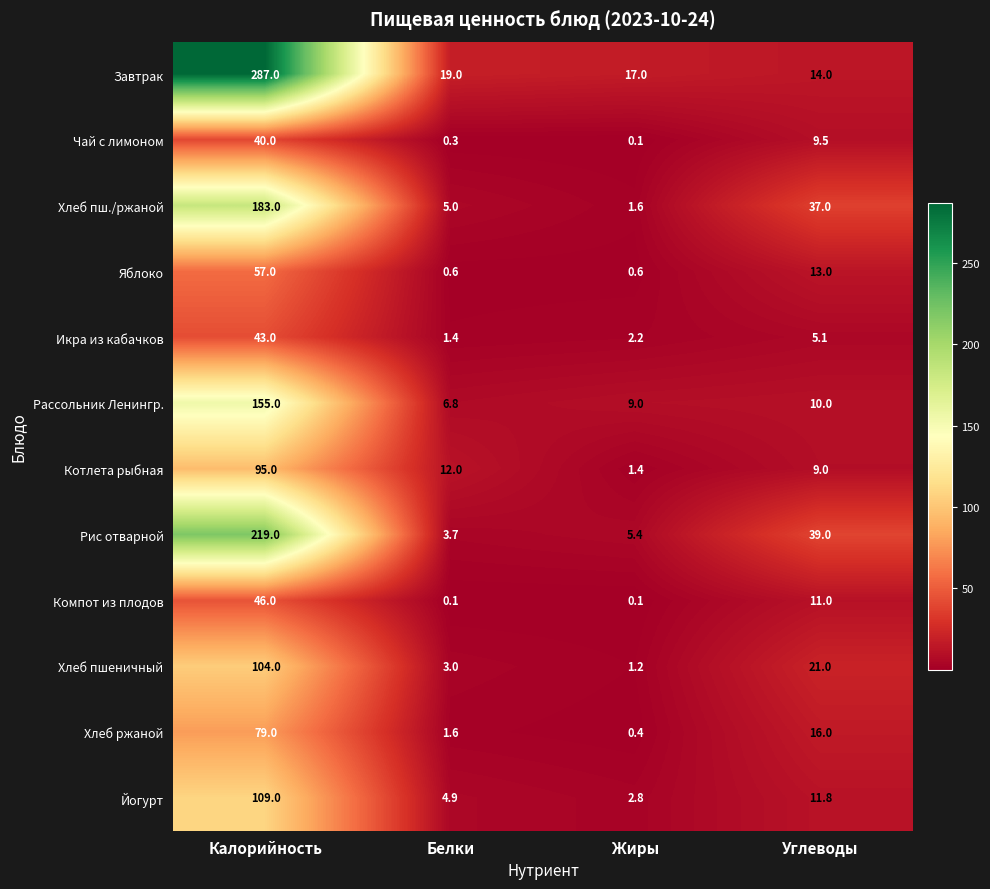

Is it true that Чай с лимоном equals 0.1 at Жиры?

True